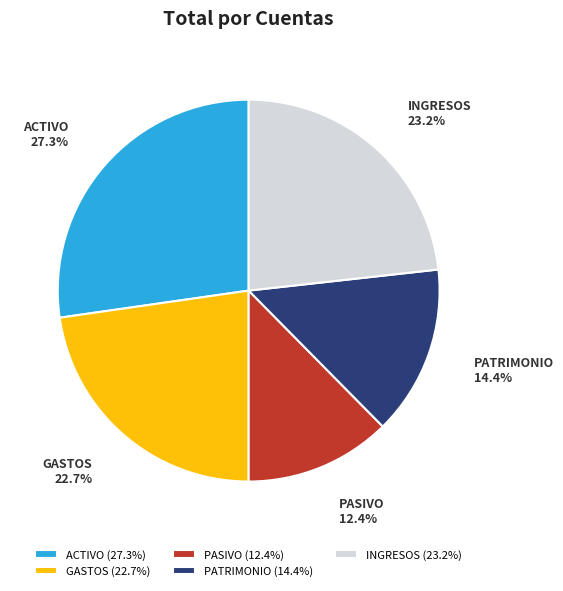

To the nearest percent, what is the combined percentage of GASTOS and INGRESOS?

46%